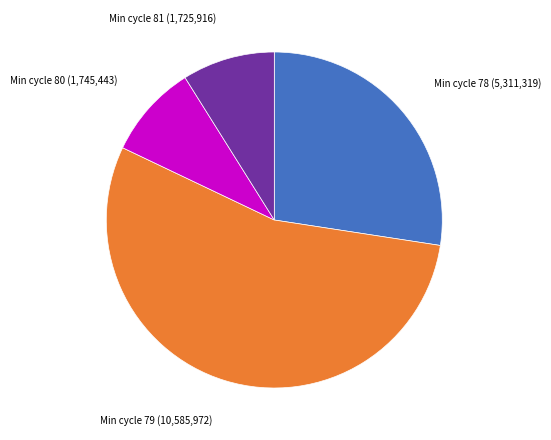

Is there a majority slice in this chart?

Yes